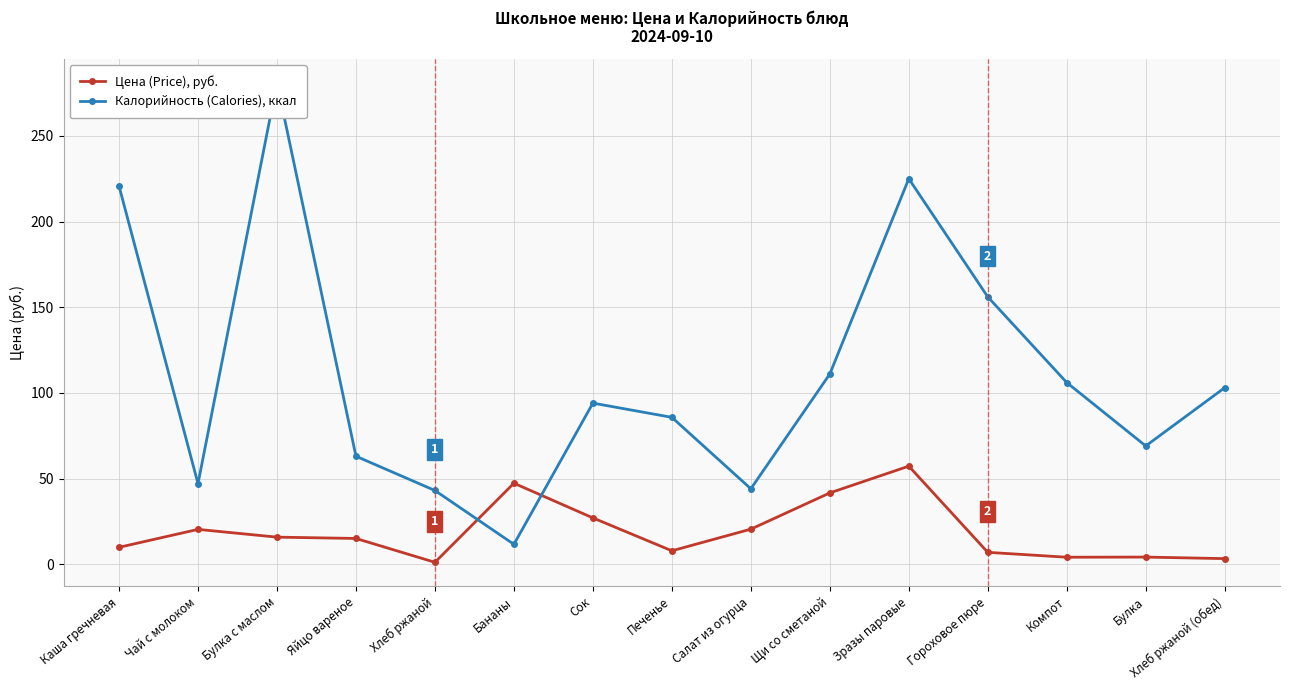

How many interior local peaks does the Цена (Price), руб. series have?

4